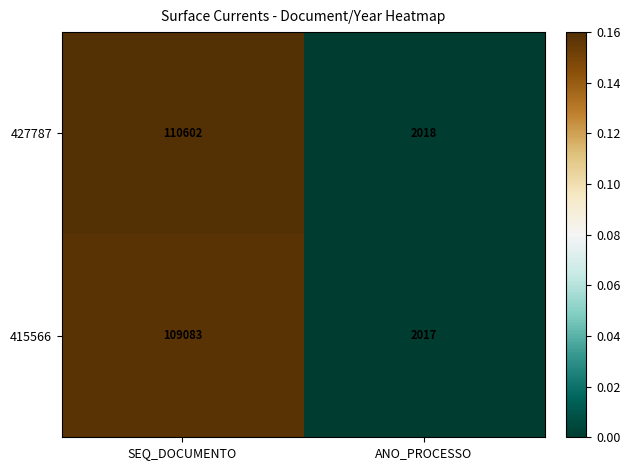

The 415566 series shows 2017 at ANO_PROCESSO. True or false?

True